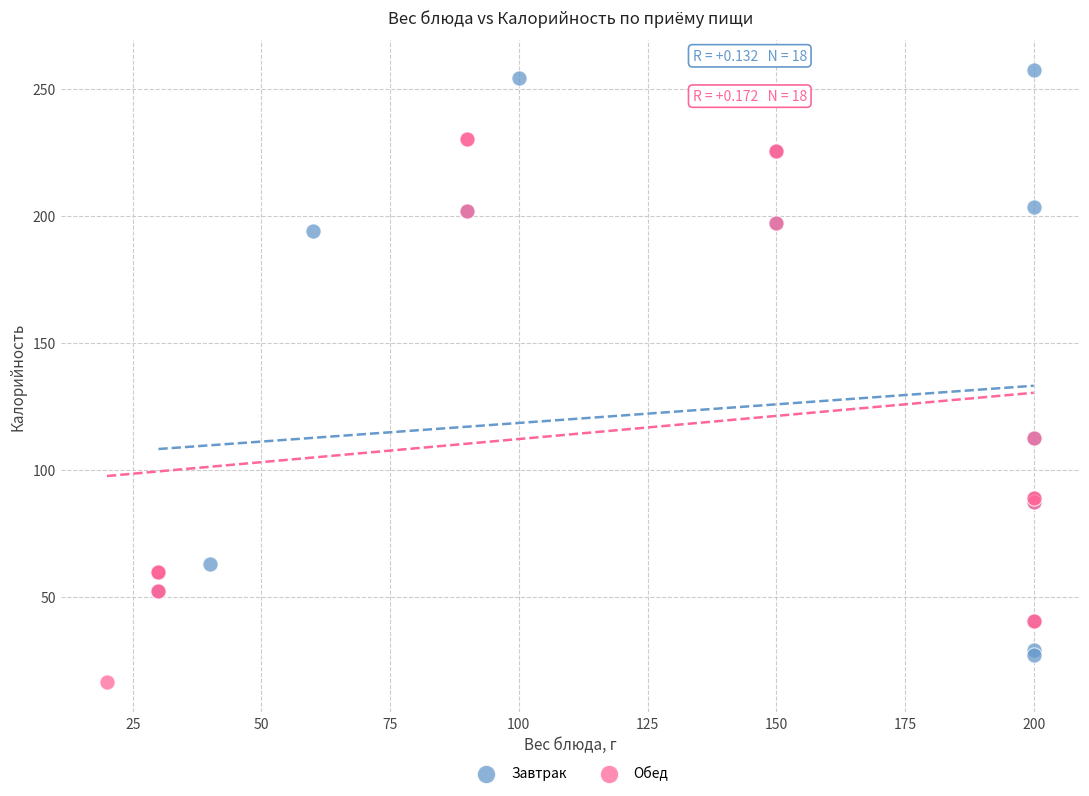

Which series reaches the maximum Y coordinate?

Завтрак